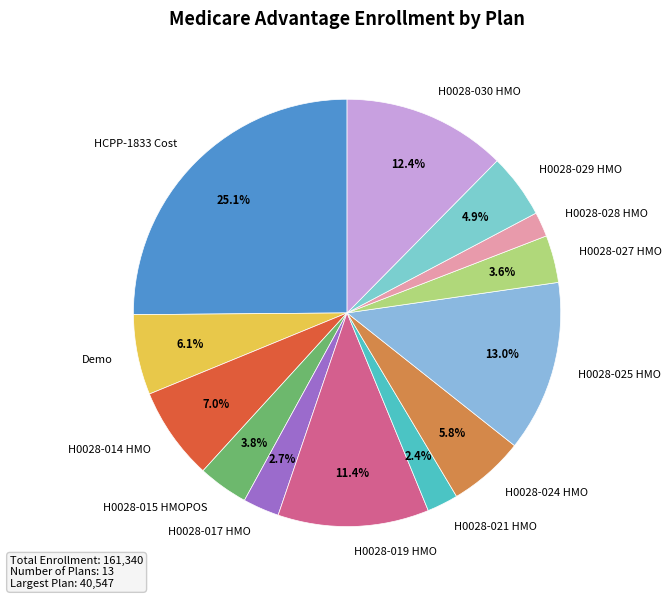

Does H0028-025 HMO account for over 50% of the chart?

No